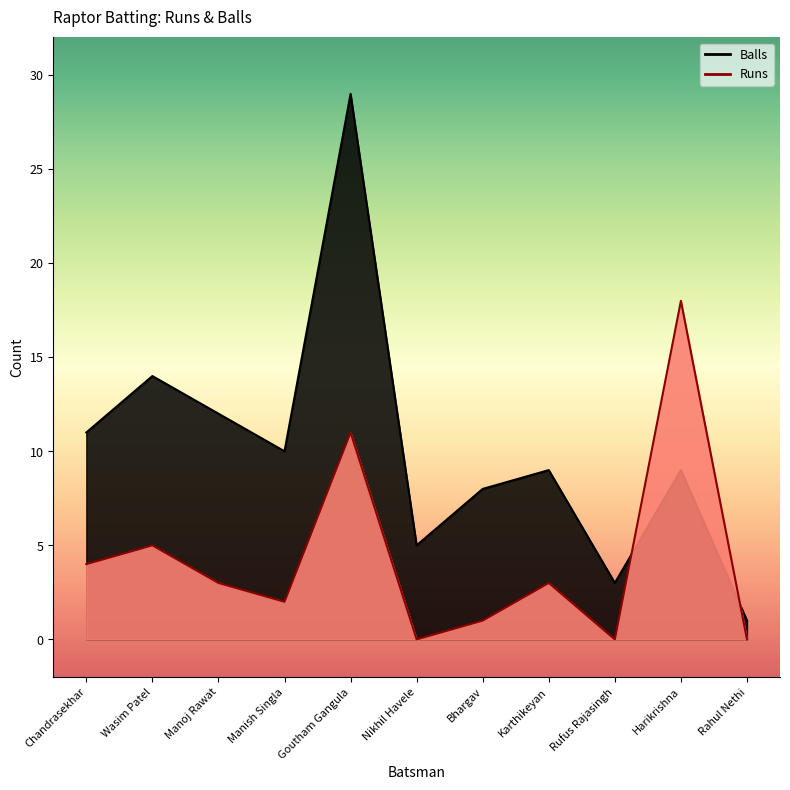

True or false: Balls has more than 1 points higher than both neighbors.

True